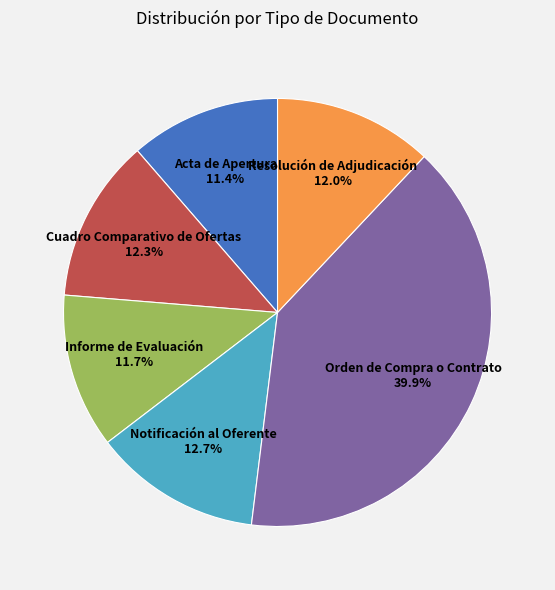

Is there a majority slice in this chart?

No